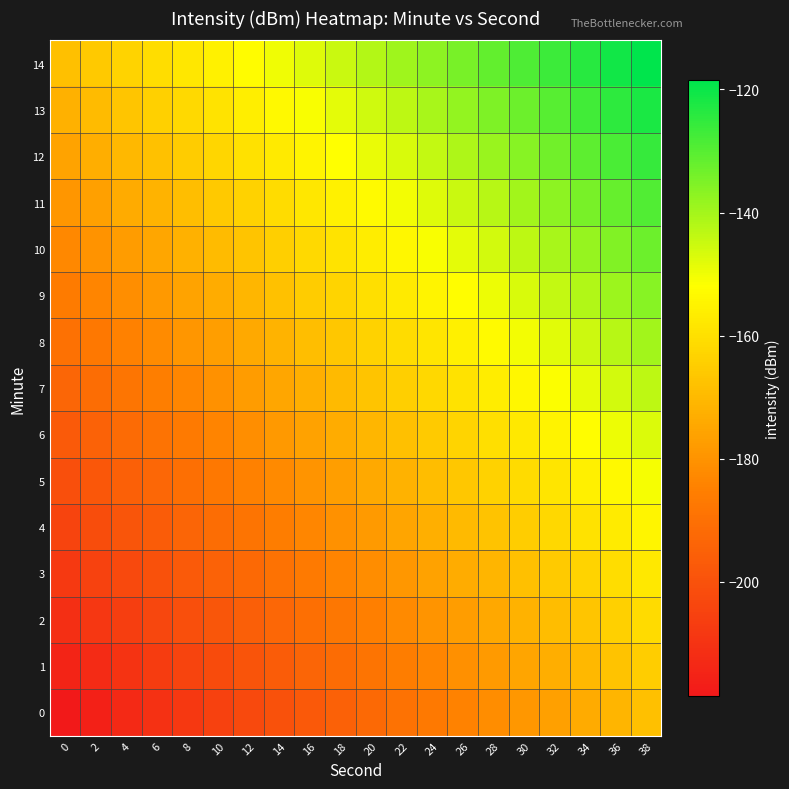

List the series in order of their peak value, highest first.

14, 13, 12, 11, 10, 9, 8, 7, 6, 5, 4, 3, 2, 1, 0